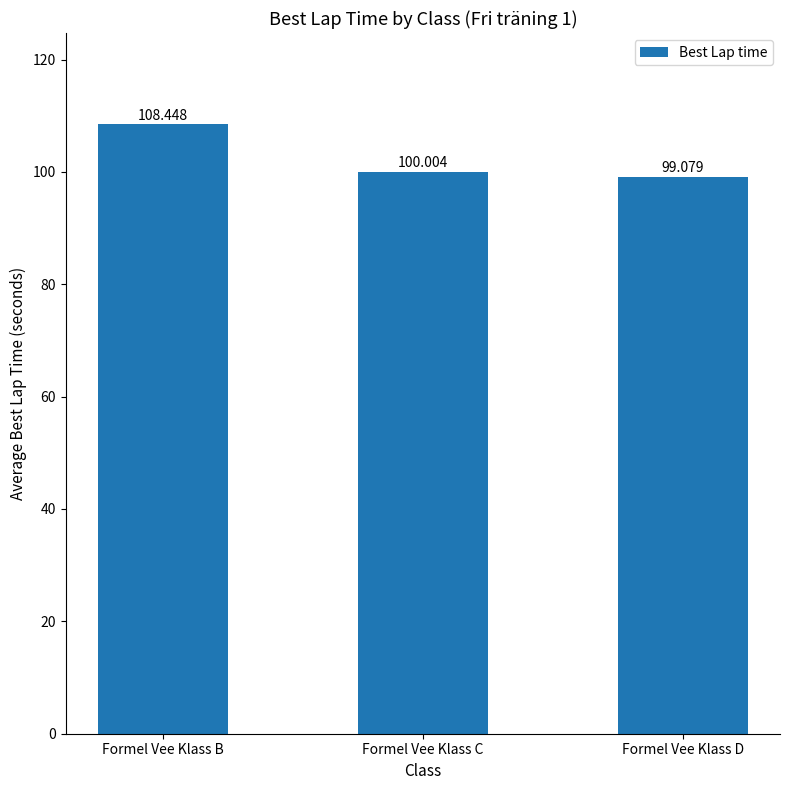

Rank the categories by value from highest to lowest.

Formel Vee Klass B, Formel Vee Klass C, Formel Vee Klass D